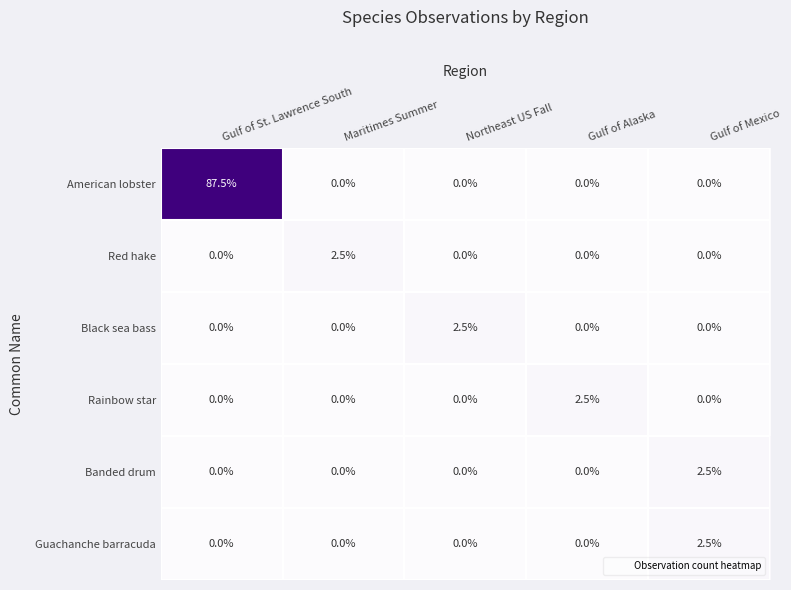

What is the total value across all series at Gulf of Alaska?

2.5